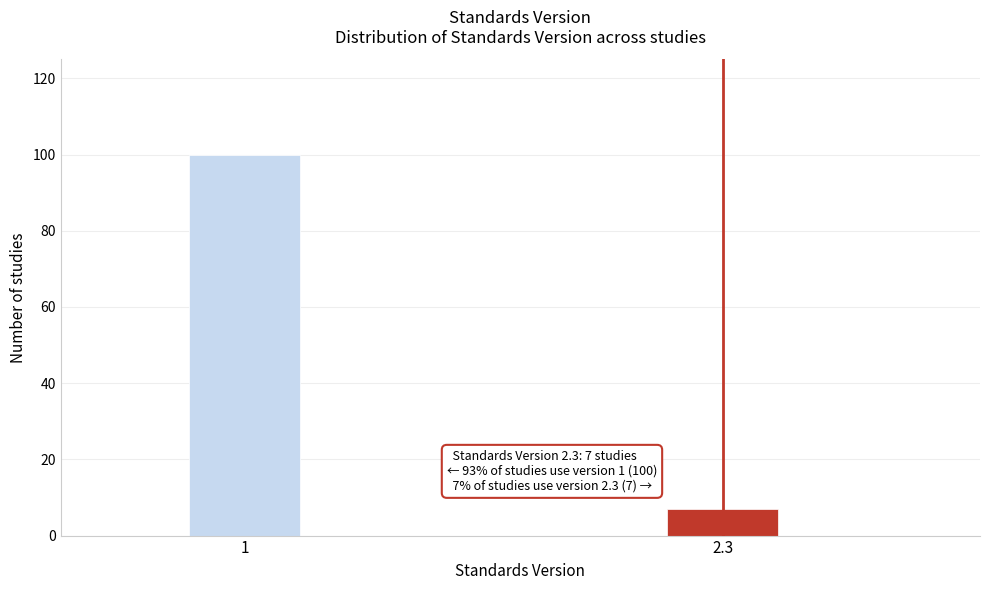

Reading right to left, transcribe all the data shown in this chart.

7	100